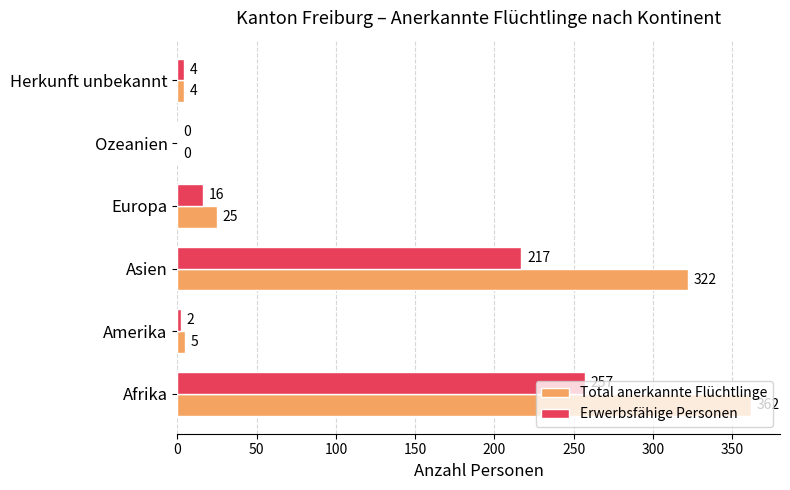

Where is Erwerbsfähige Personen nearest to the value 128?

Asien